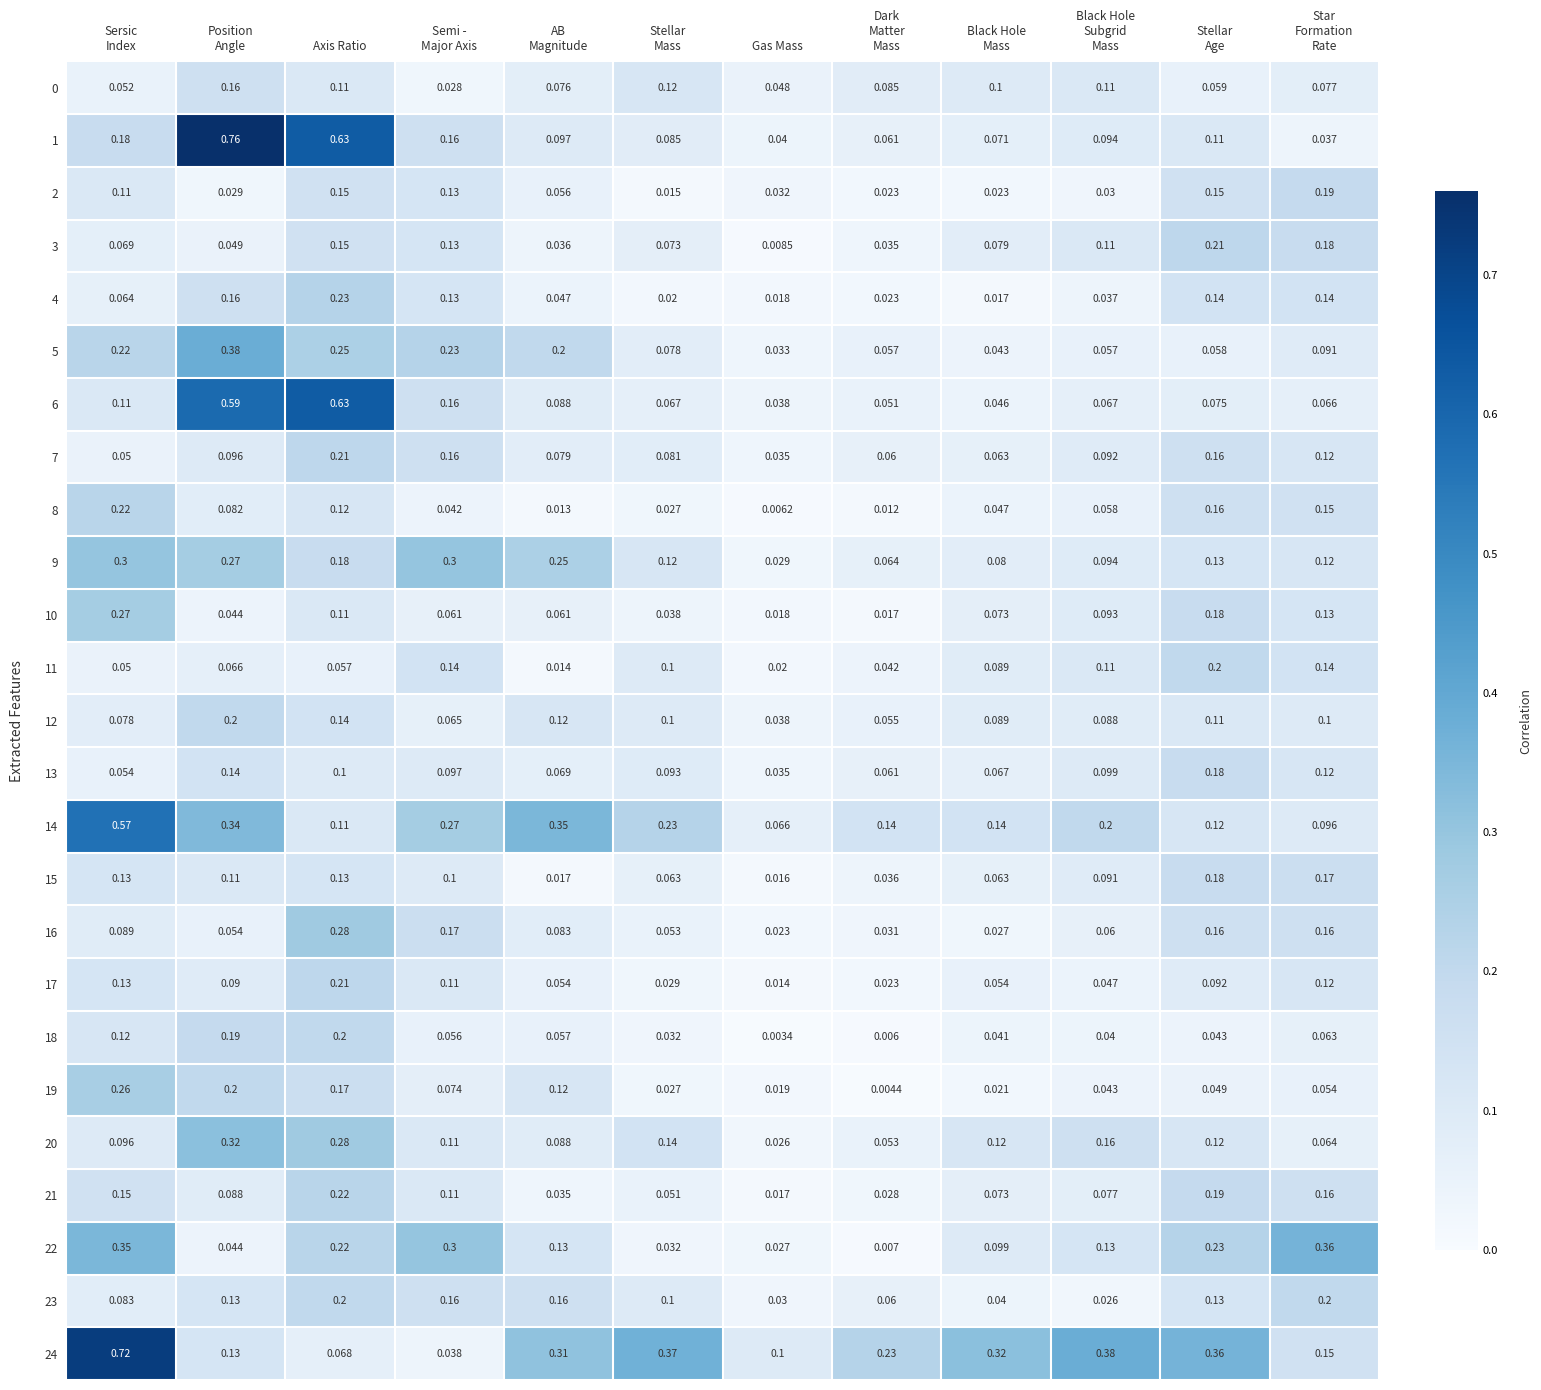

Which category has the lowest value across all series?

Gas Mass